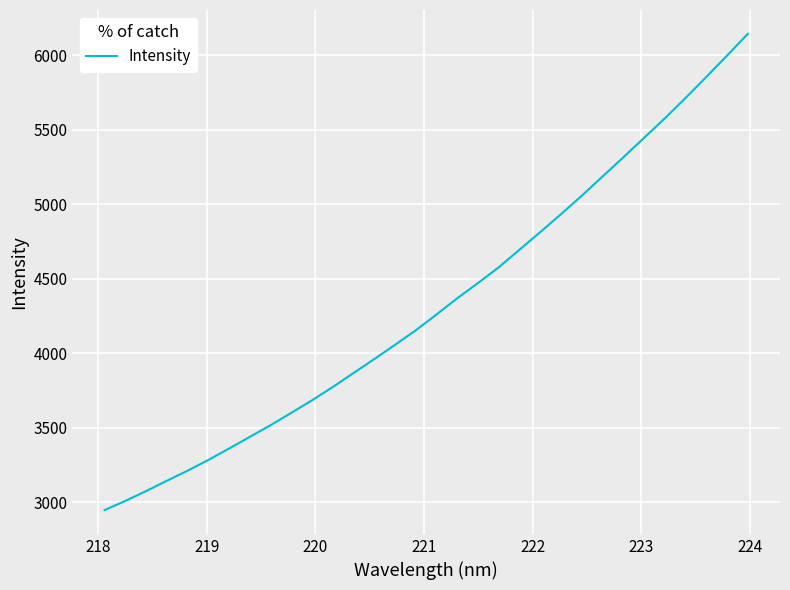

What is the sum of all values?

138511.3